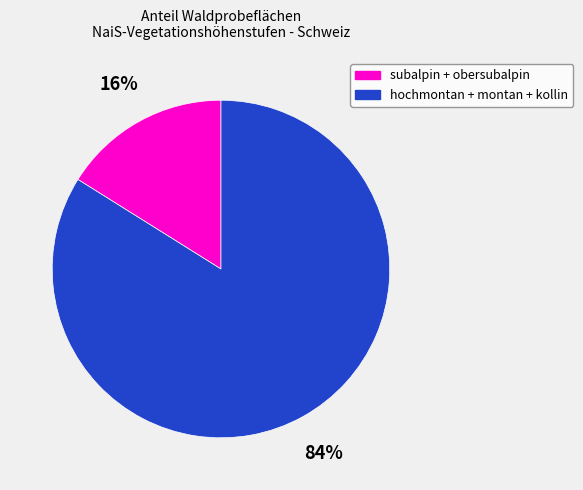

To the nearest percent, what is the average slice percentage?

50%